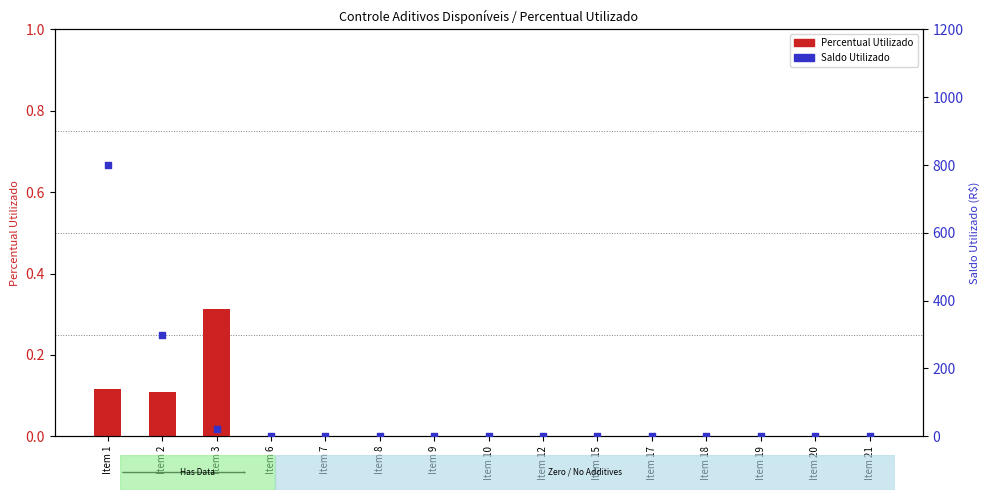

Is the value of Percentual Utilizado at Item 6 greater than the value of Saldo Utilizado at Item 20?

No